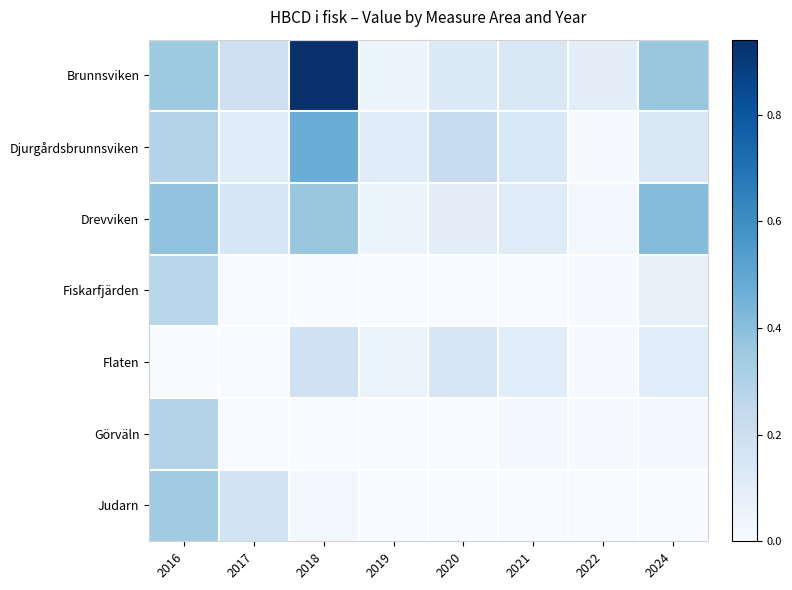

Which has a higher value, 2024 or 2018?

2018